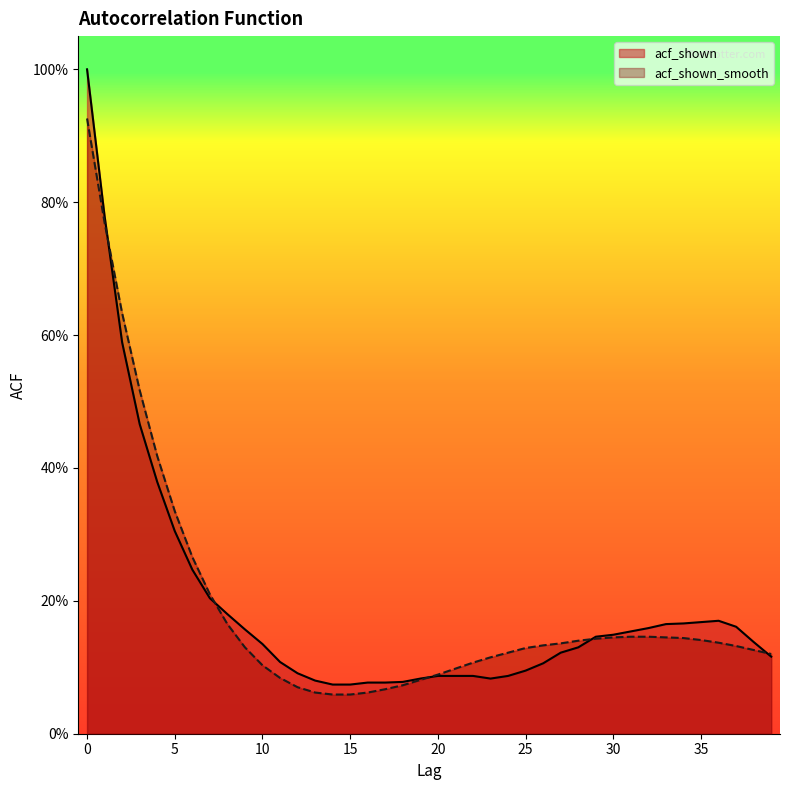

What are all the series names shown in the legend?

acf_shown, acf_shown_smooth